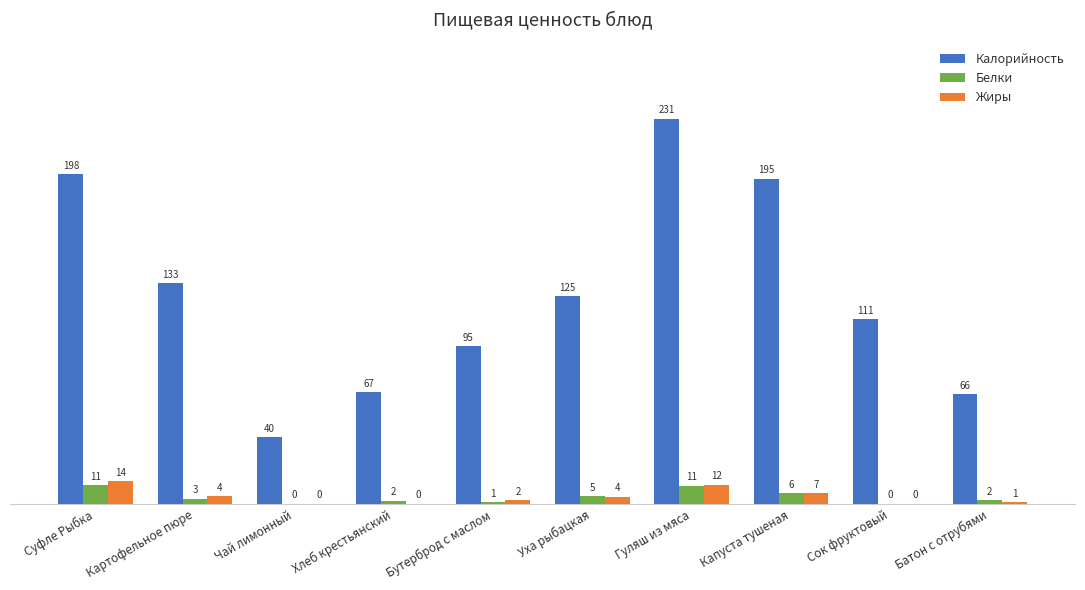

How many data points does each series have?

10